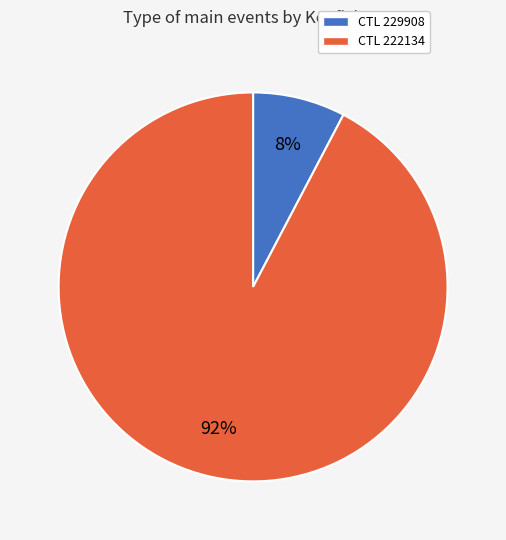

Is there any slice that represents more than half of the pie?

Yes